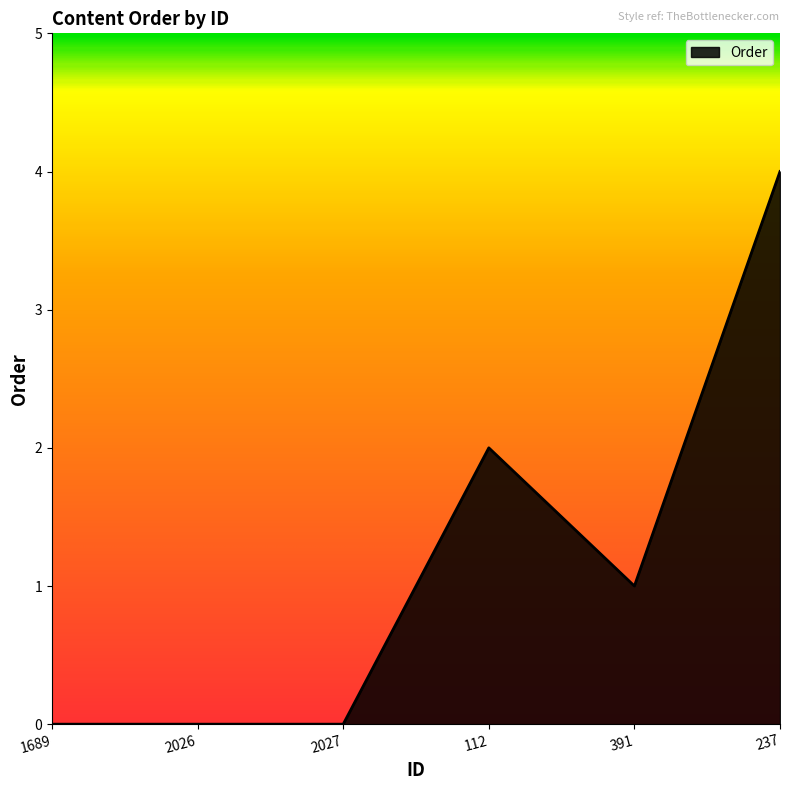

Is it true that the value at 1689 is -2?

False